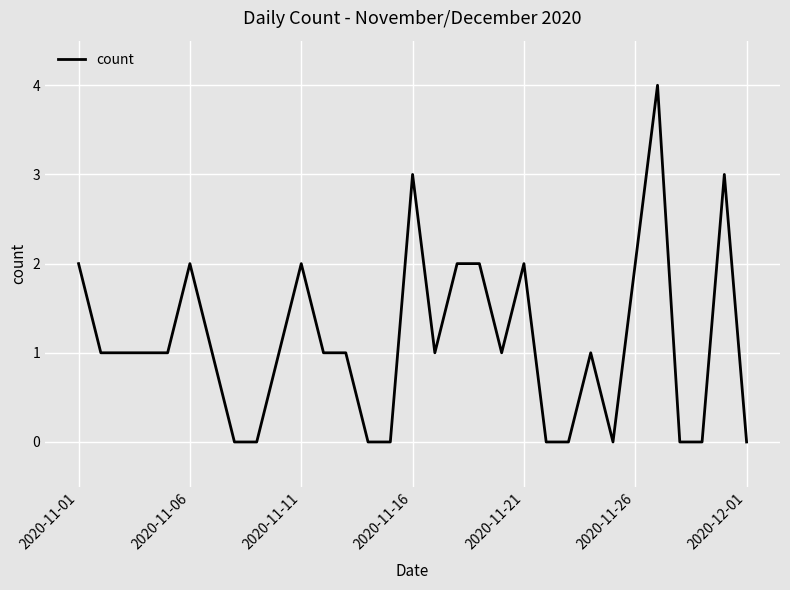

What is the greatest value displayed?

4